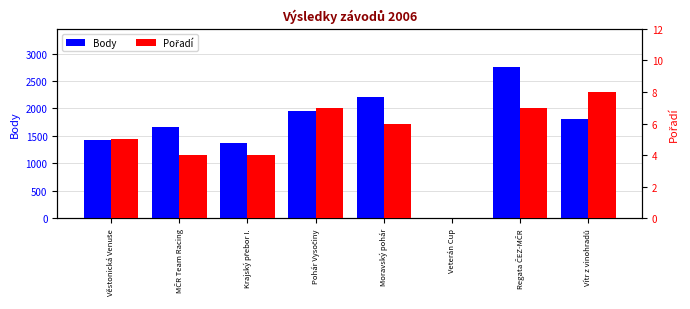

At how many categories does at least one series exceed 1160?

7